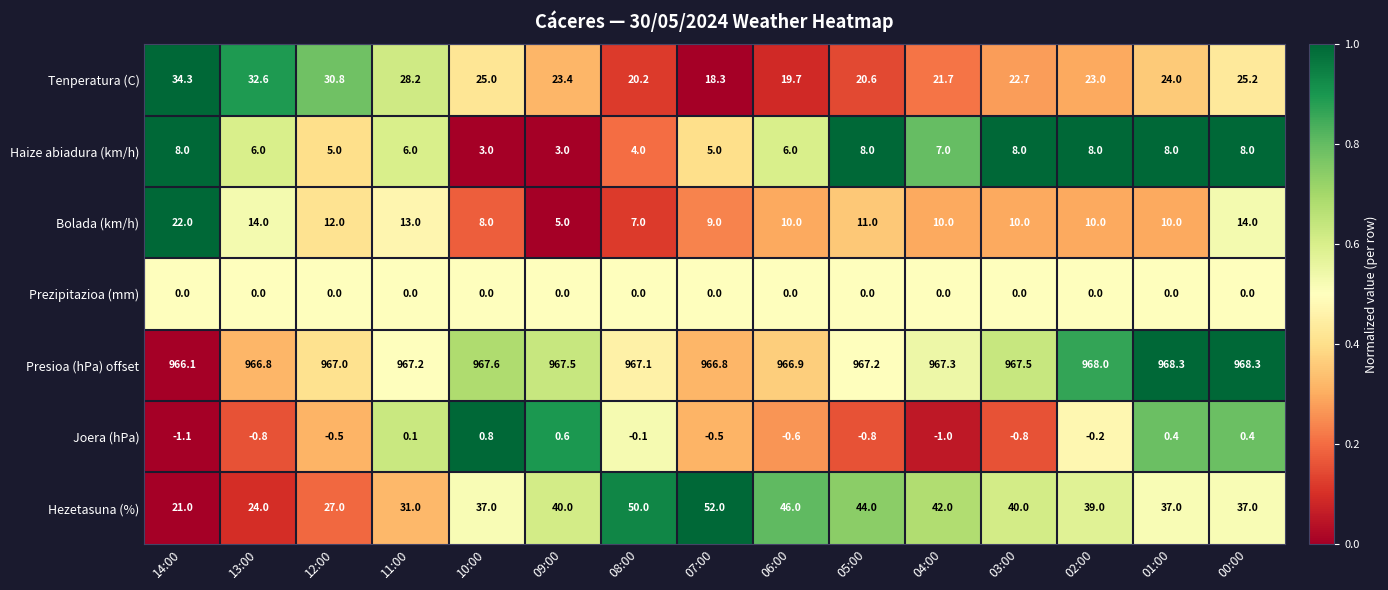

What is the greatest value displayed?

968.3